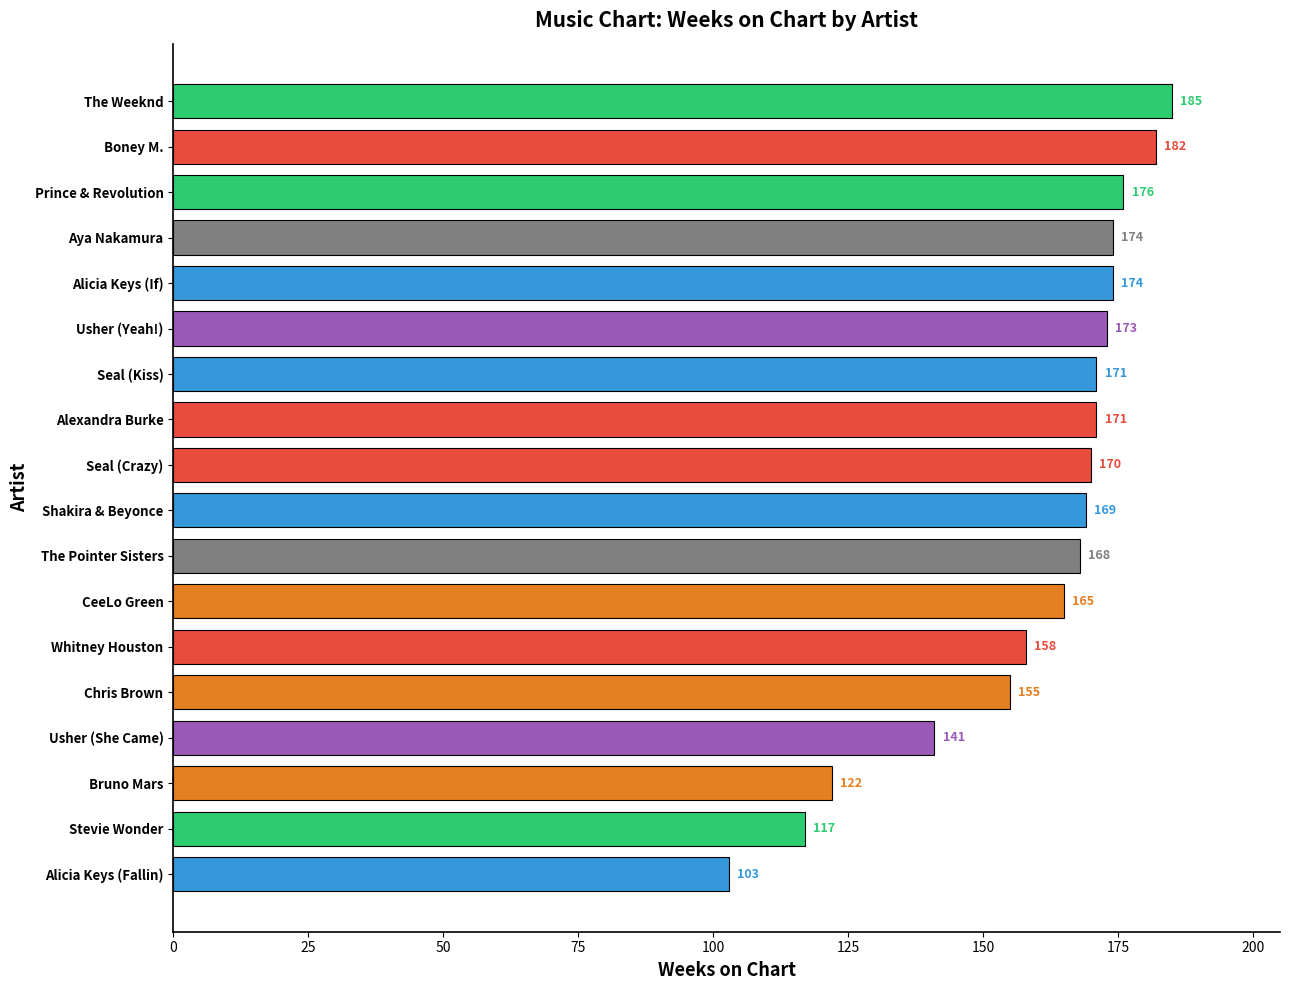

What is the ratio of the value at Chris Brown to the value at Alicia Keys (Fallin)?

1.5